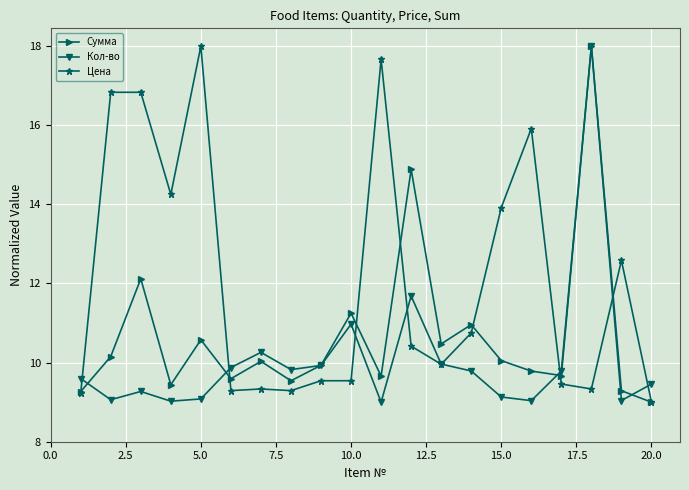

What is the value of the Кол-во point at the 19th from the left?

9.0